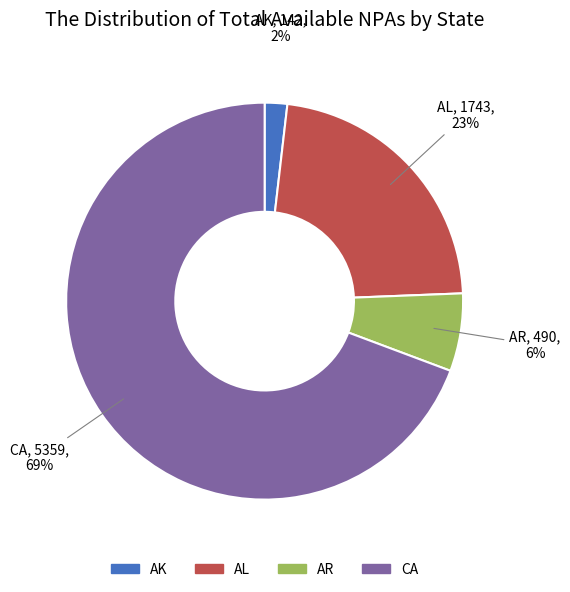

Is there a majority slice in this chart?

Yes